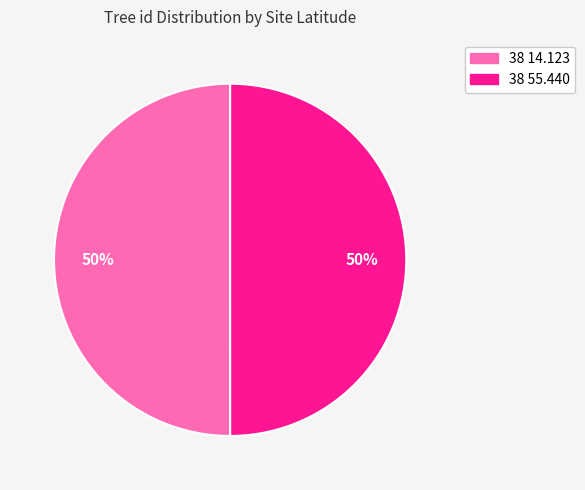

To the nearest percent, what portion does 38 14.123 represent?

50%